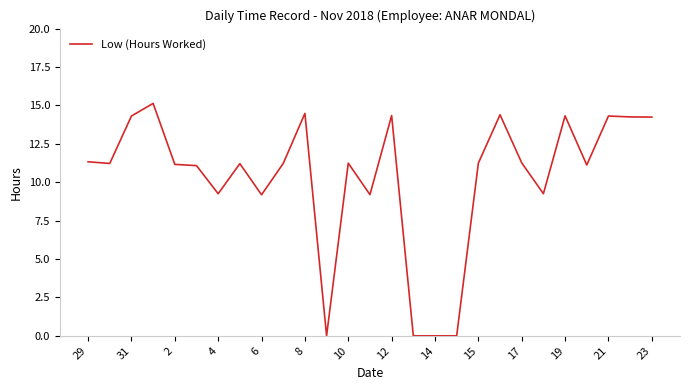

What is the average value?

10.3